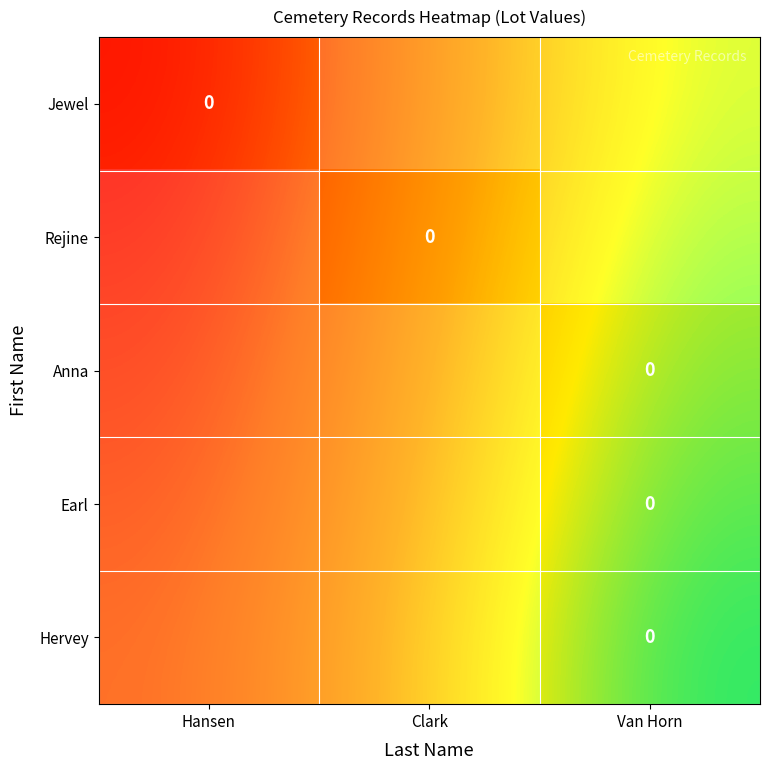

The value of Jewel at Van Horn is 0.8. True or false?

True